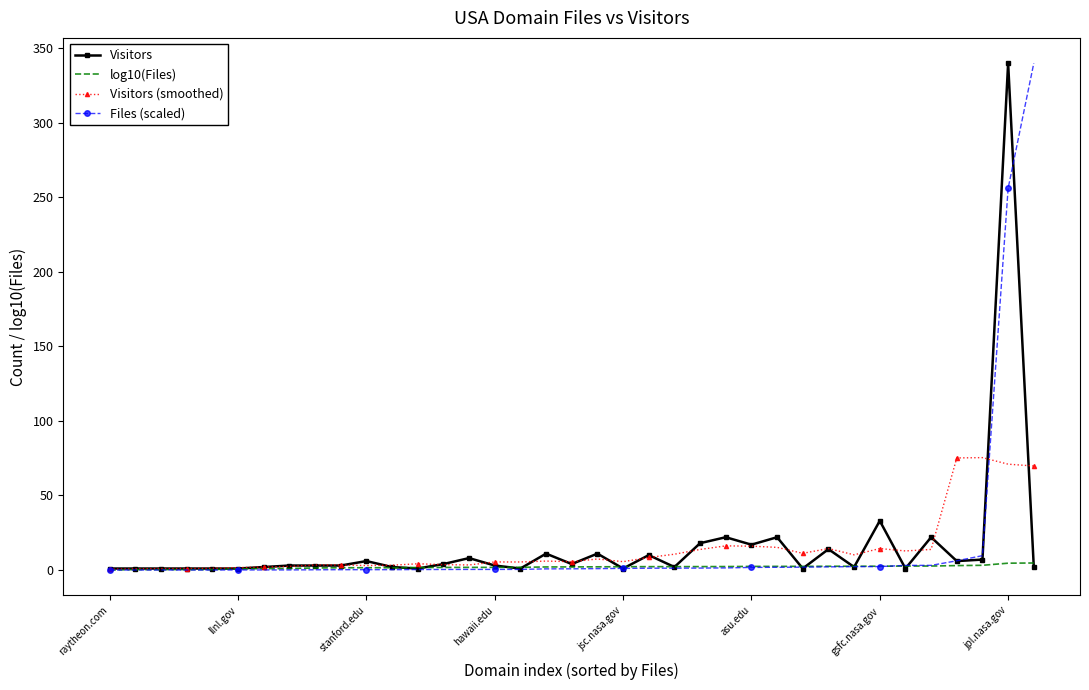

What is the maximum value shown in the chart?

340.0